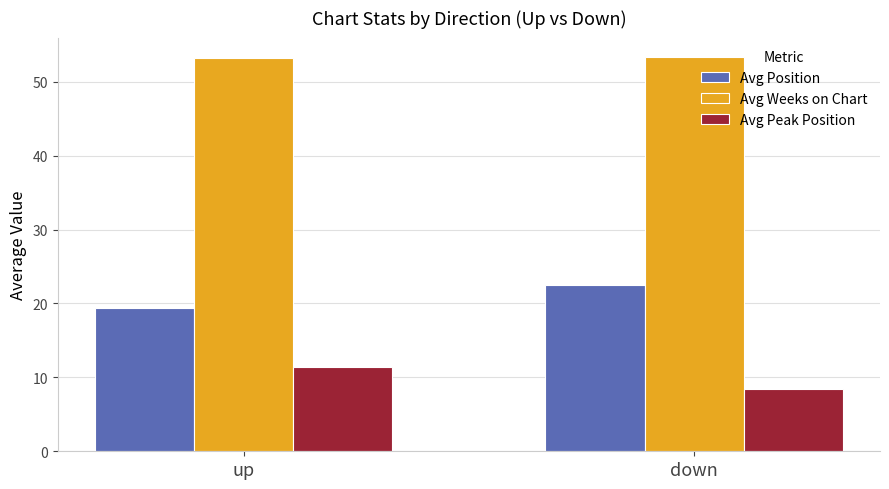

What is the total value across all series at up?

84.1